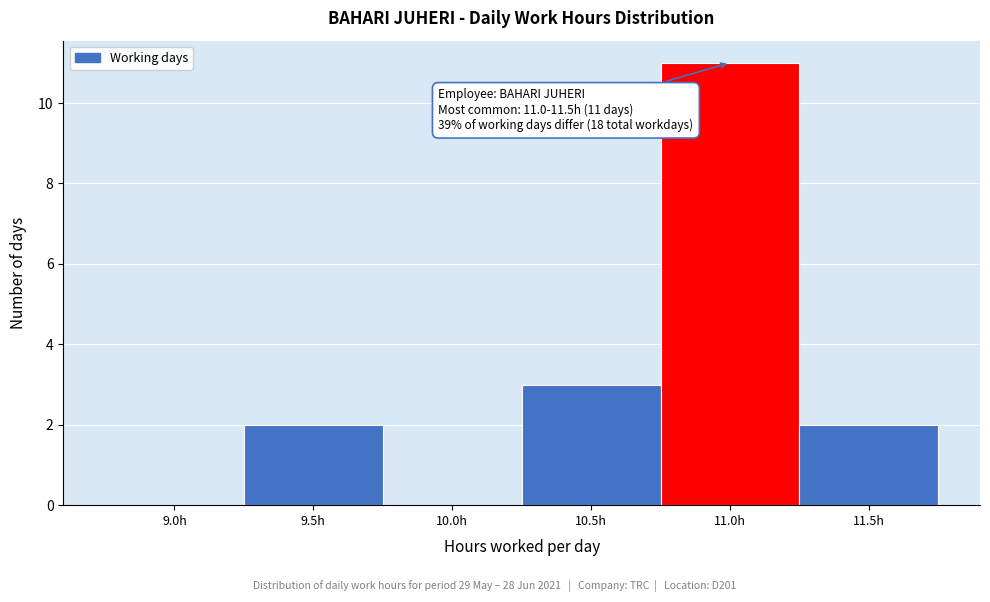

Reading left to right, what are all the values shown in this chart?

9.0h=0	9.5h=2	10.0h=0	10.5h=3	11.0h=11	11.5h=2